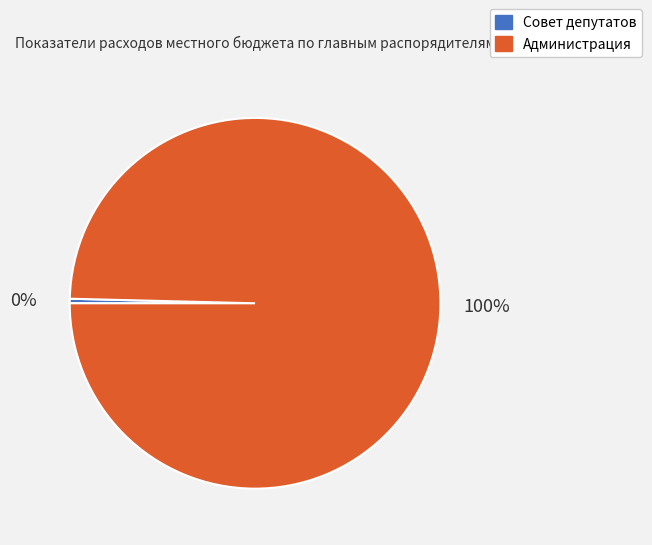

Which has a higher value, Совет депутатов or Администрация?

Администрация